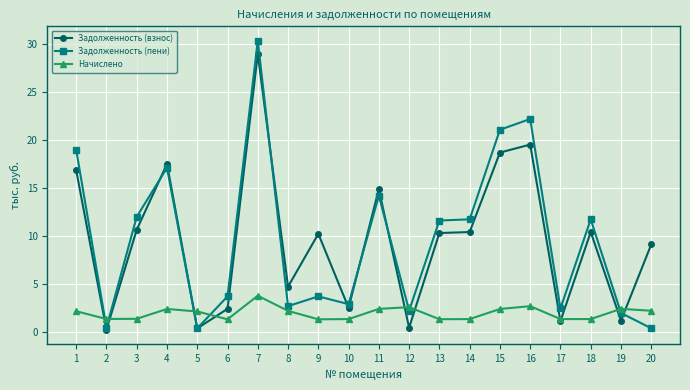

At which category does Задолженность (взнос) reach its first local peak?

4